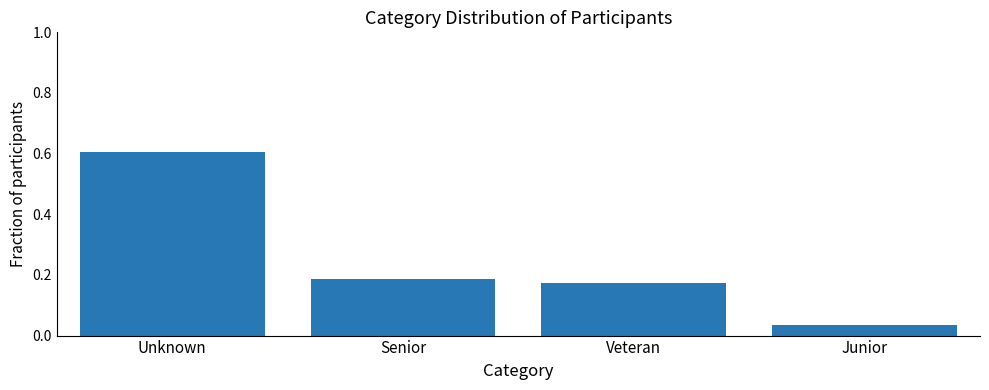

At which category does the chart reach its peak across all series?

Unknown